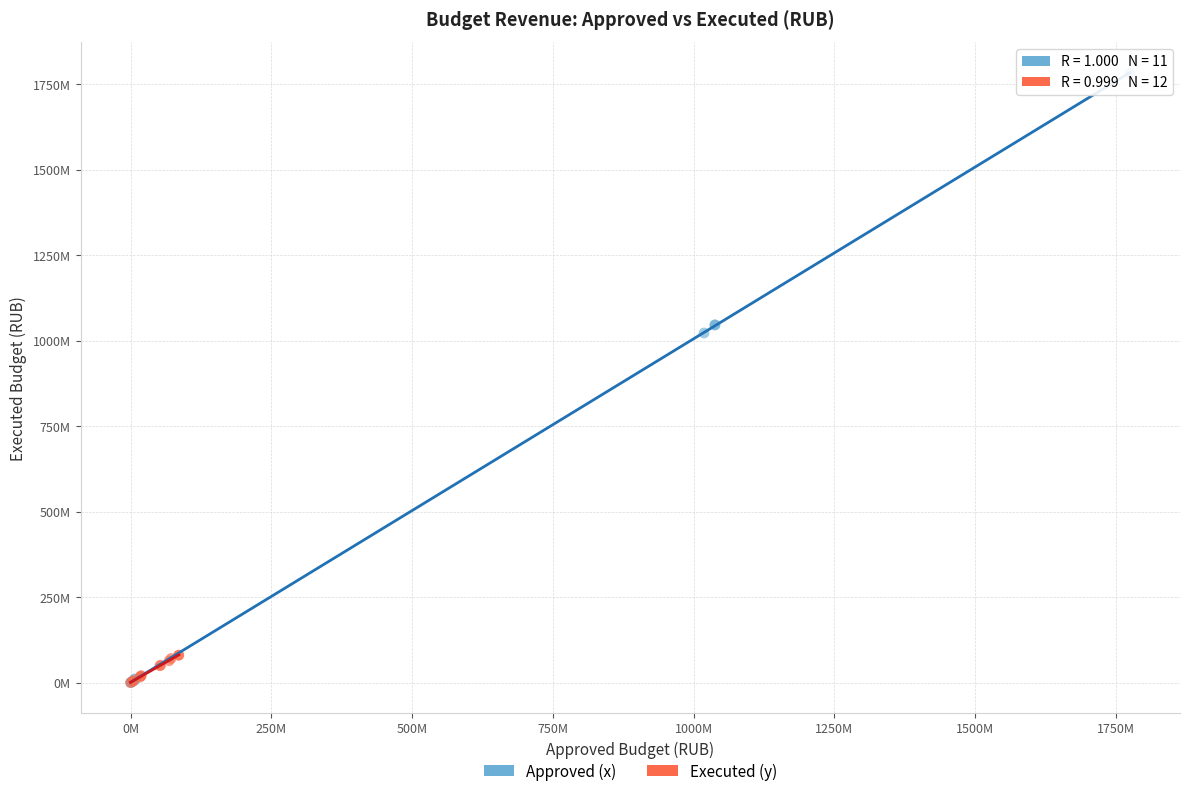

Which series contains the highest Y value?

Approved (x)